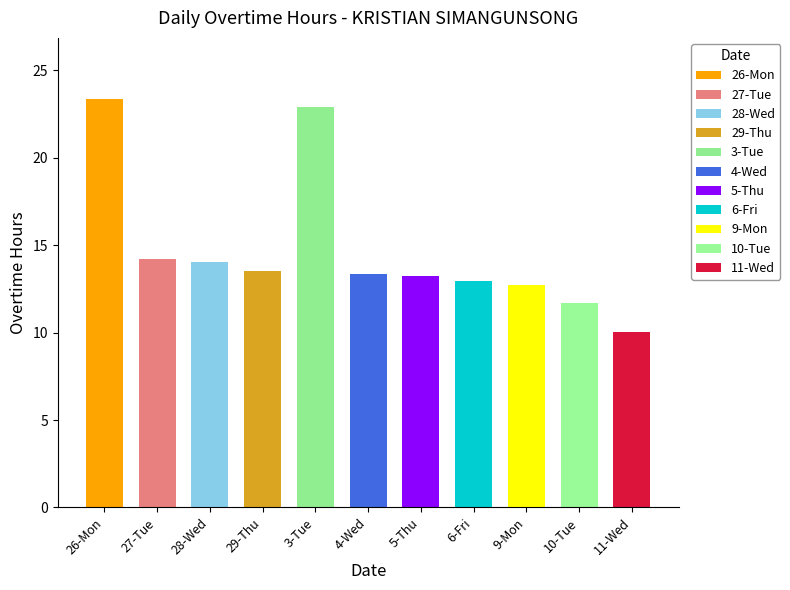

The value at 3-Tue is 22.9. True or false?

True